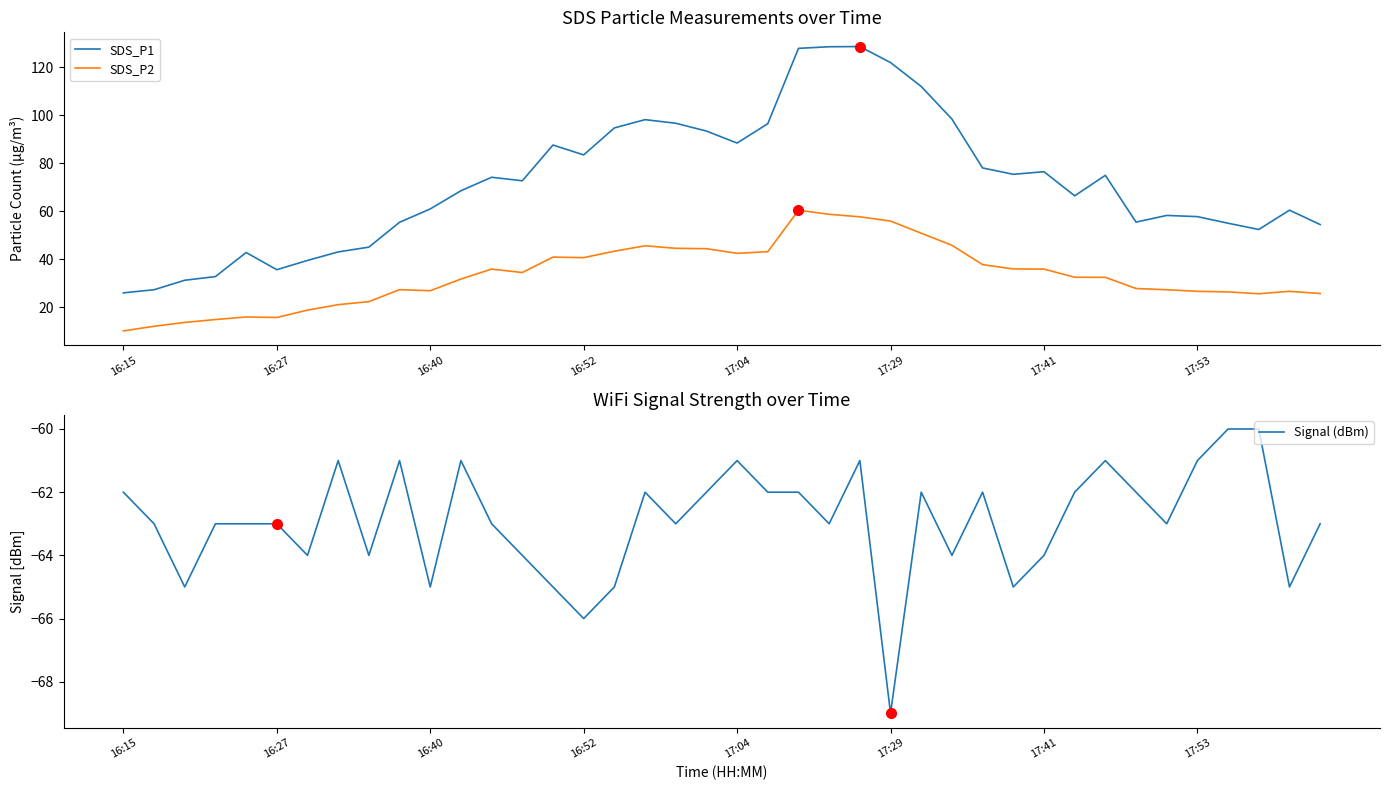

What is the total value across all series at 14?

63.4